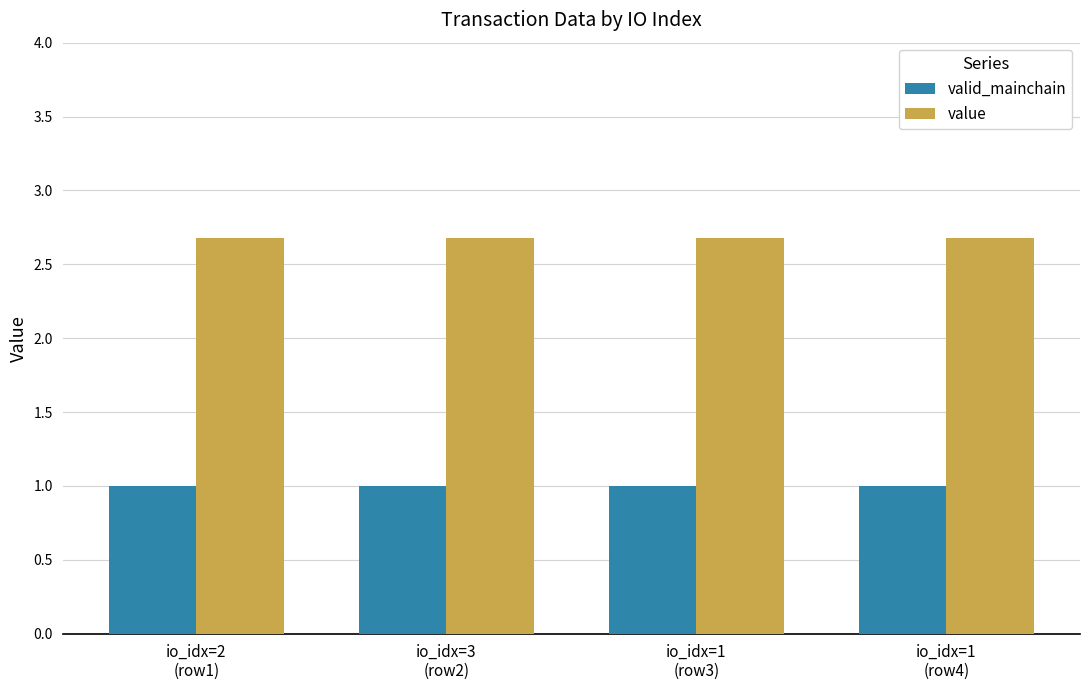

Is it true that valid_mainchain equals 1.0 at io_idx=3
(row2)?

True